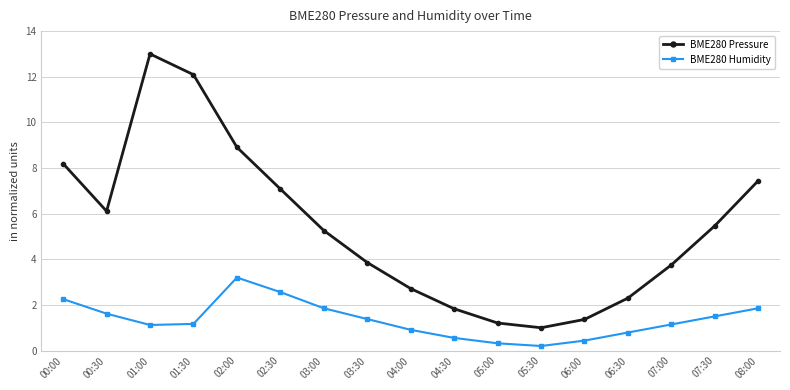

Count the number of categories in the chart.

17